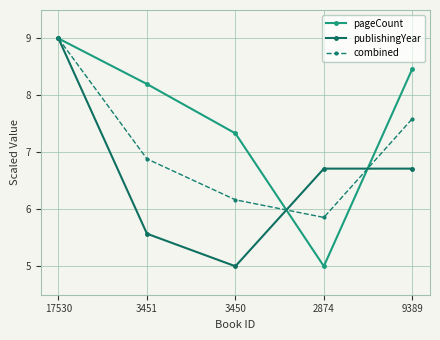

Which series ends up on top after the final intersection of pageCount and combined?

pageCount